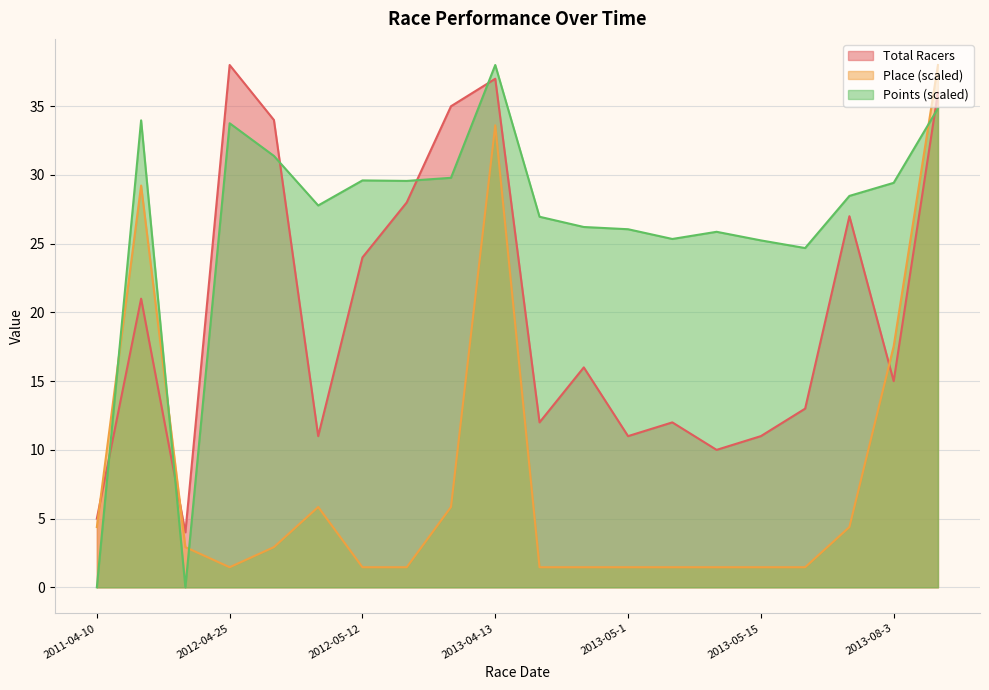

Is it true that Place equals 1.5 at 2013-04-24?

True